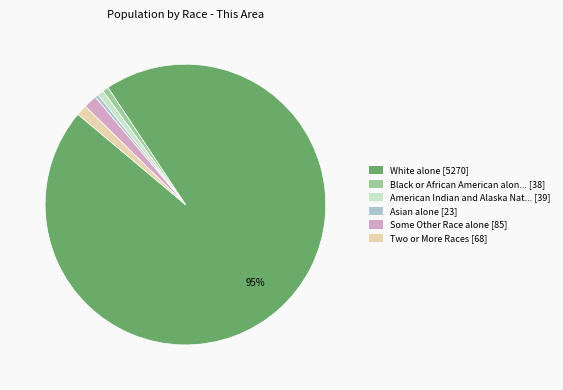

Combined, do Asian alone [23] and Some Other Race alone [85] account for over 50%?

No